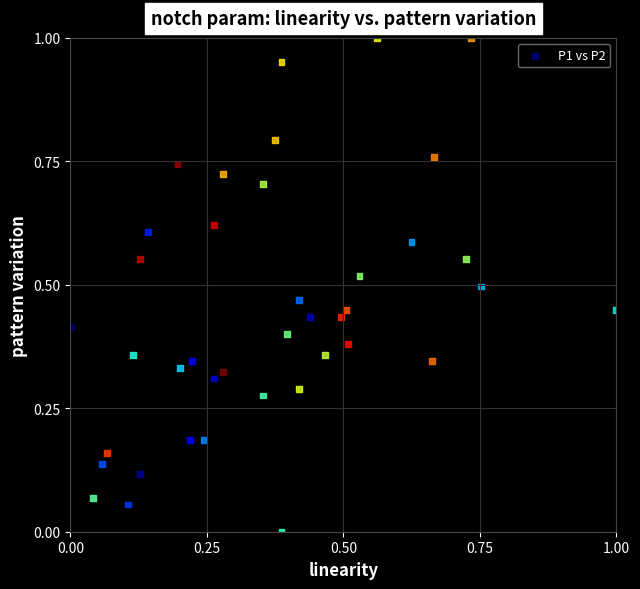

How many points are shown in the scatter plot?

40